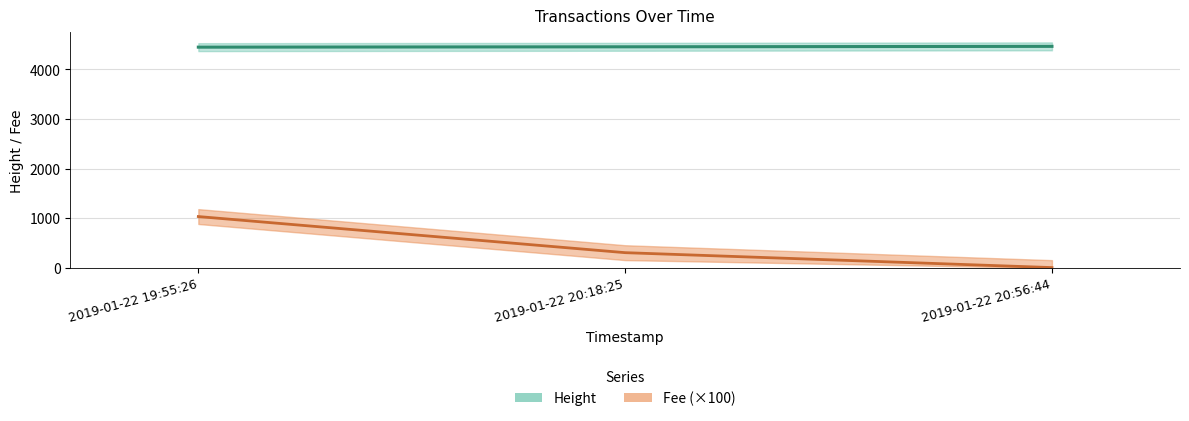

Reading left to right, list all the values displayed in this chart.

Height: 4449.0	4456.0	4465.0
Fee: 1035.6	308.0	7.3